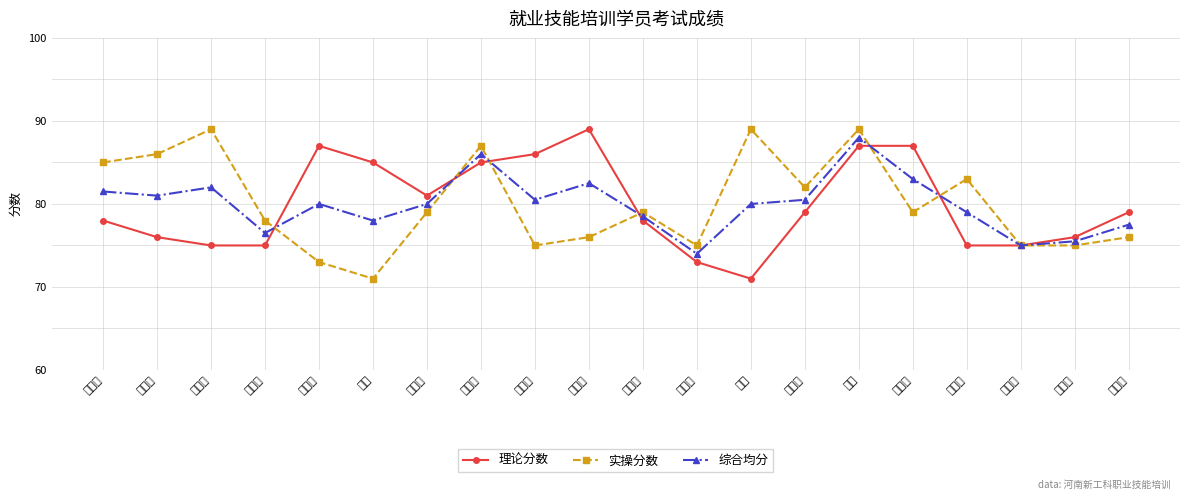

How many series are shown in this chart?

3